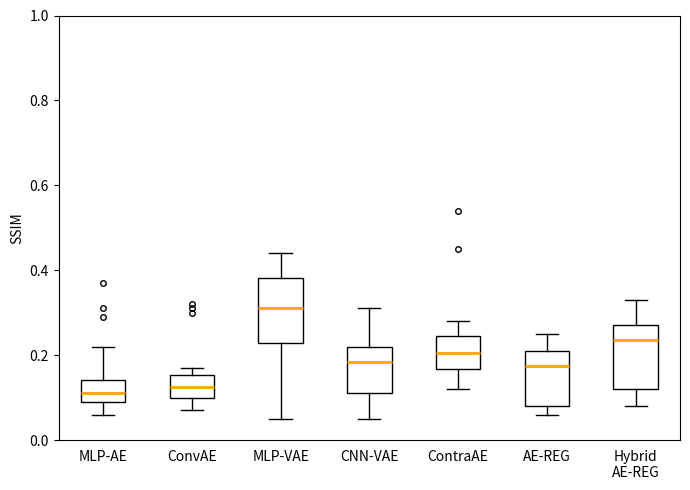

Where does the upper whisker of the box for CNN-VAE end on the y-axis? The values are not printed on the chart, so give them approximately, as read against the axis.

0.32